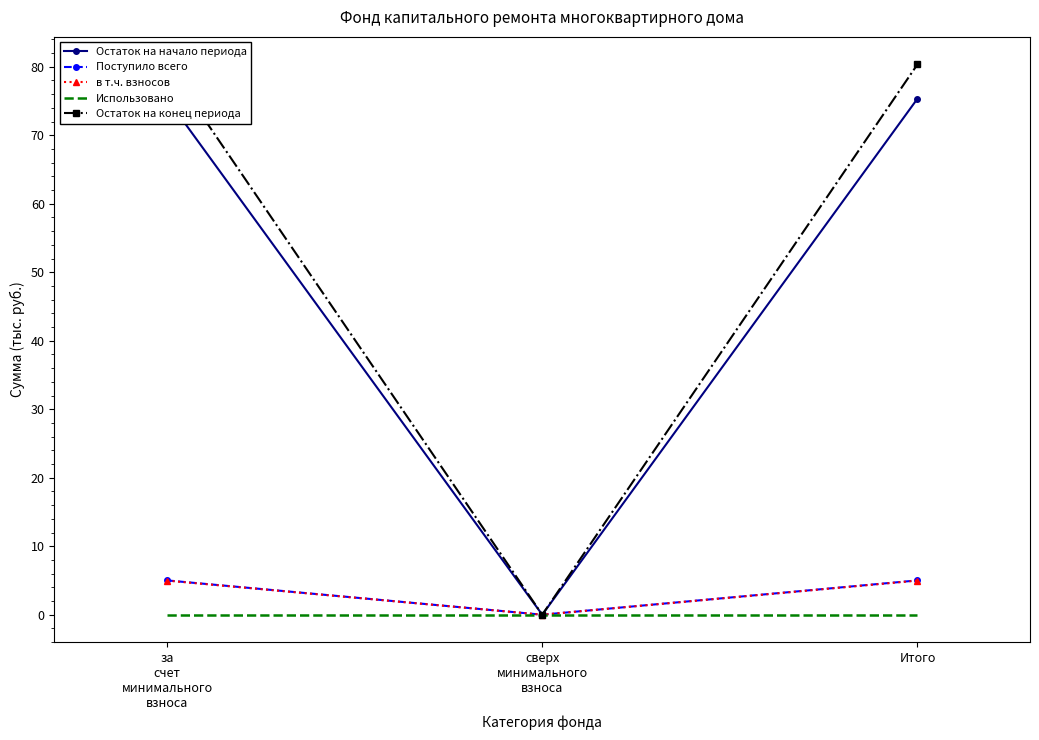

Between за
счет
минимального
взноса and сверх
минимального
взноса, which series saw the biggest shift?

Остаток на конец периода